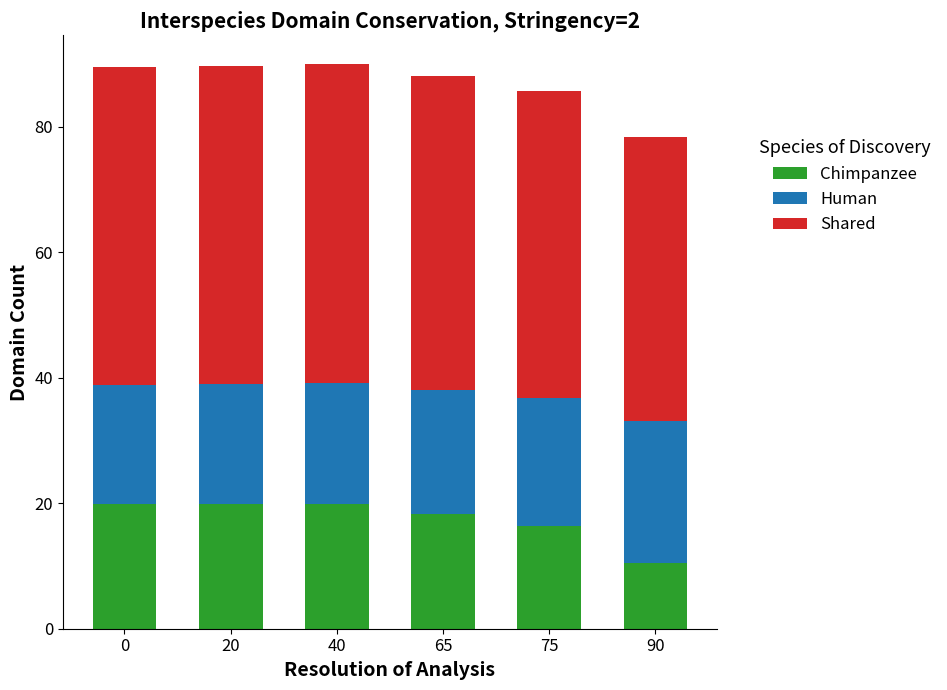

How many values in the Chimpanzee series exceed 19?

3